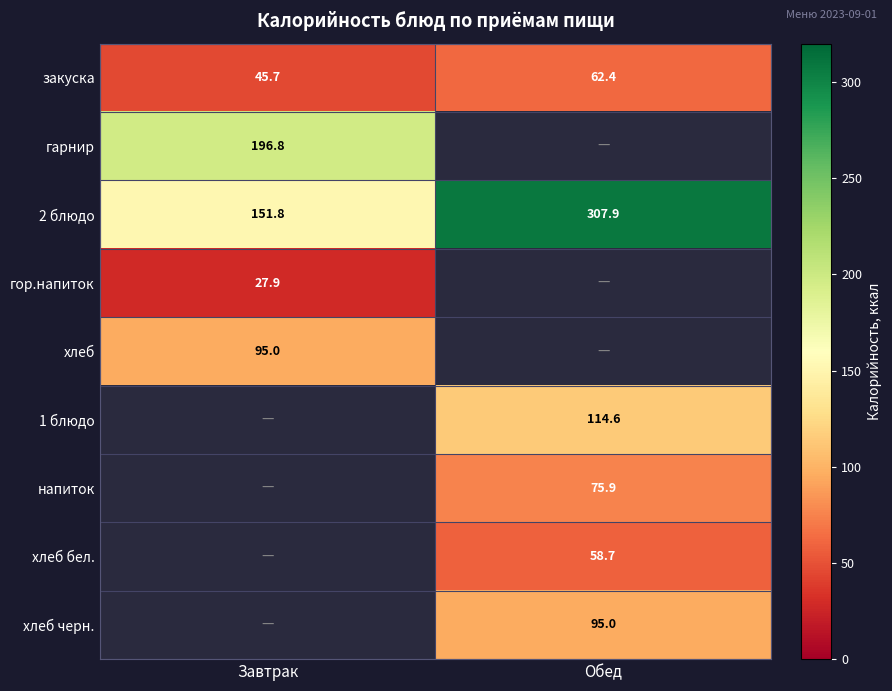

Is the value of напиток at Обед greater than the value of 2 блюдо at Обед?

No